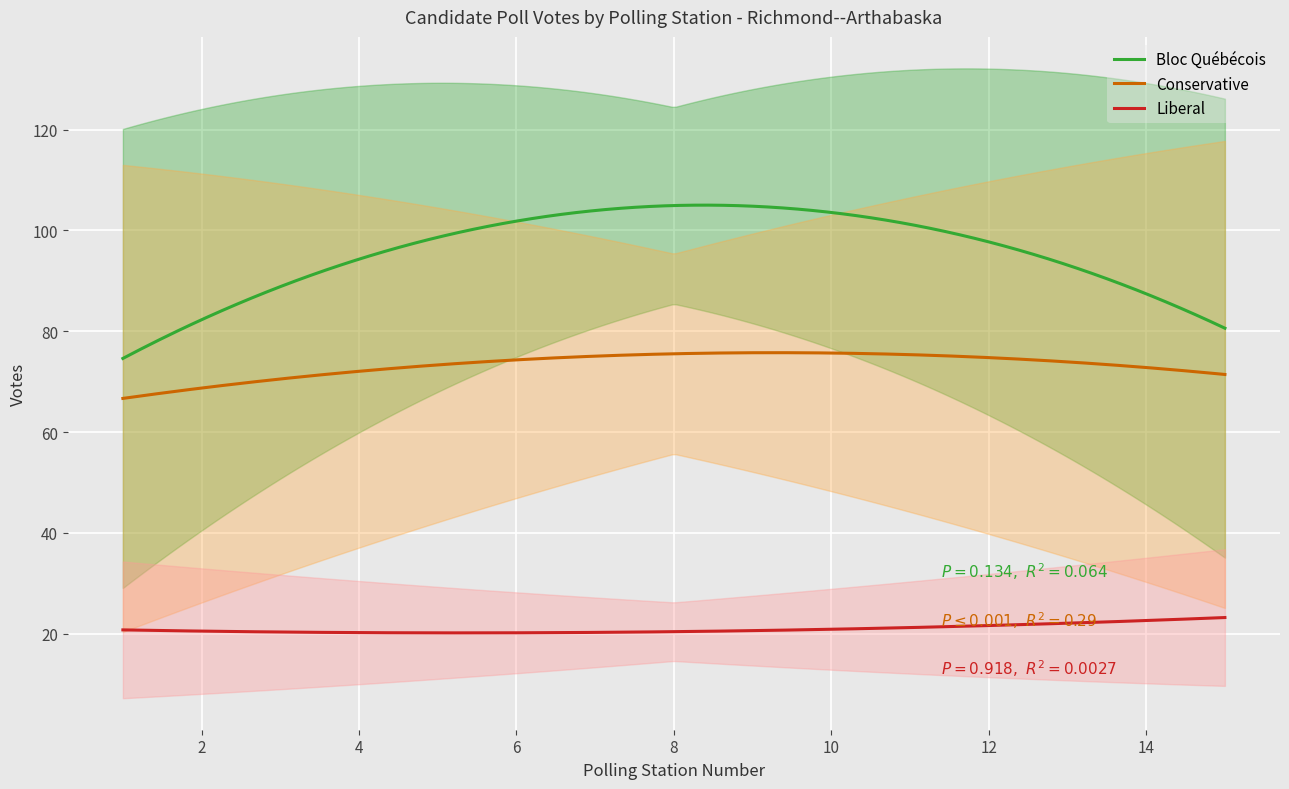

What are all the series names shown in the legend?

Bloc Québécois, Conservative, Liberal